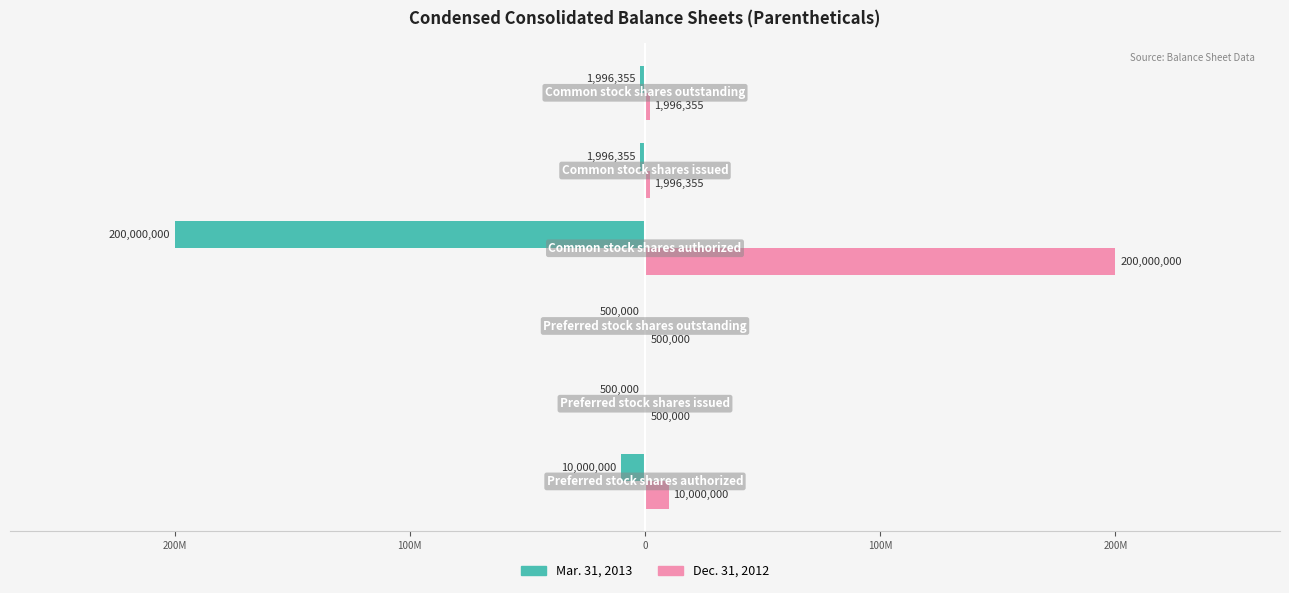

Reading left to right, what are all the values shown in this chart?

Mar. 31, 2013: -10000000	-500000	-500000	-200000000	-1996355	-1996355
Dec. 31, 2012: 10000000	500000	500000	200000000	1996355	1996355